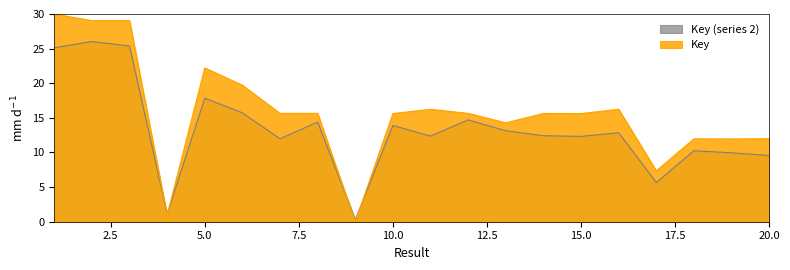

Count the number of data series in this chart.

2